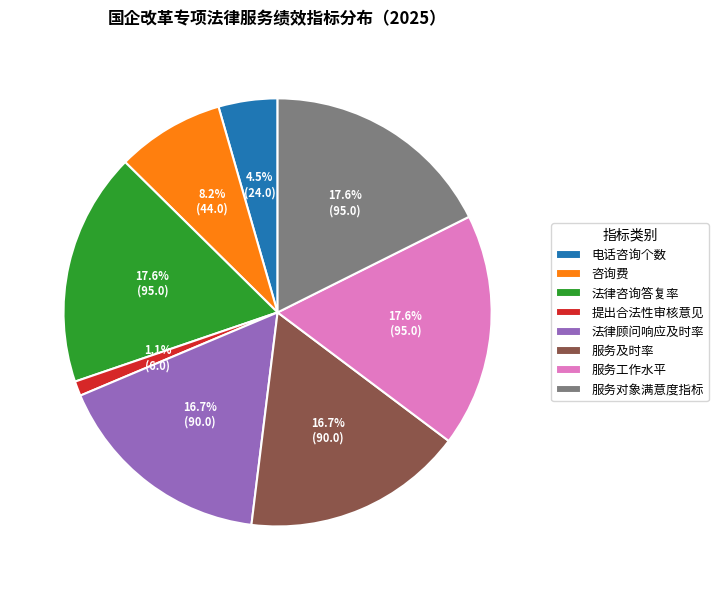

Which slice is the smallest?

提出合法性审核意见